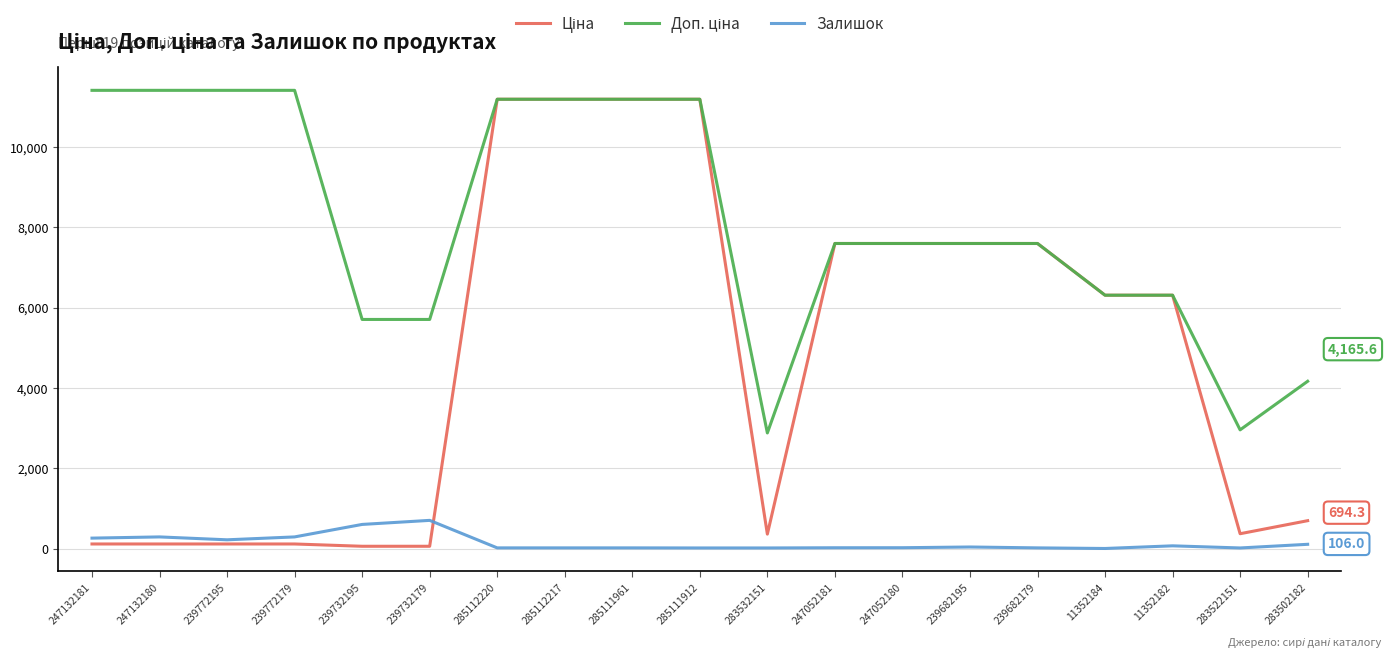

What is the maximum value for Залишок?

702.0